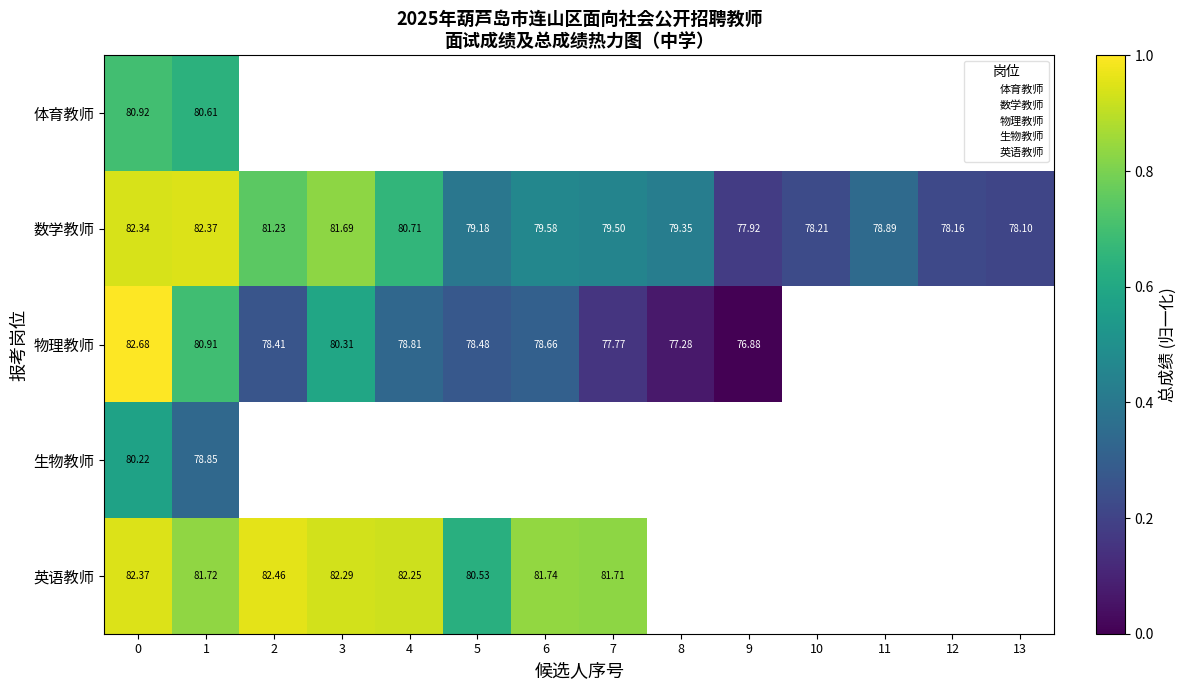

True or false: 数学教师 has a value of 0.3 at 6.

False